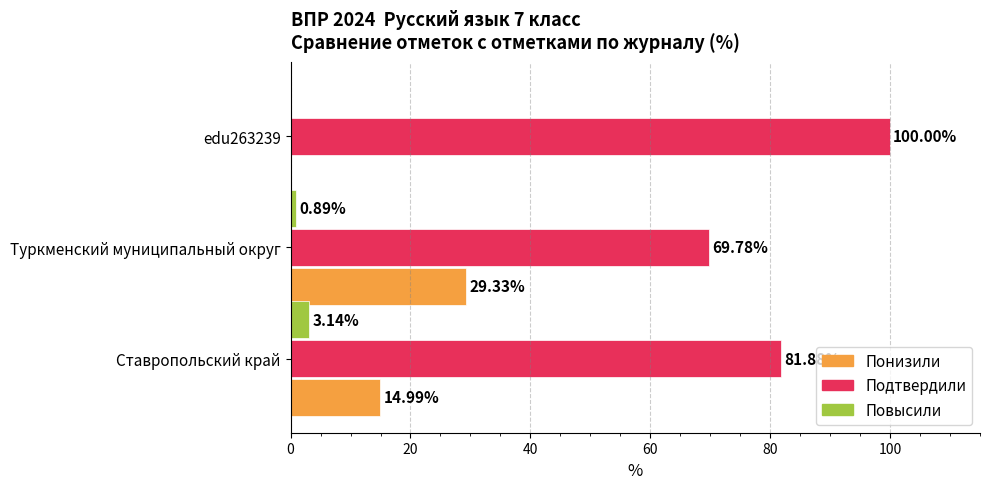

At which category is the sum across all series the highest?

Ставропольский край